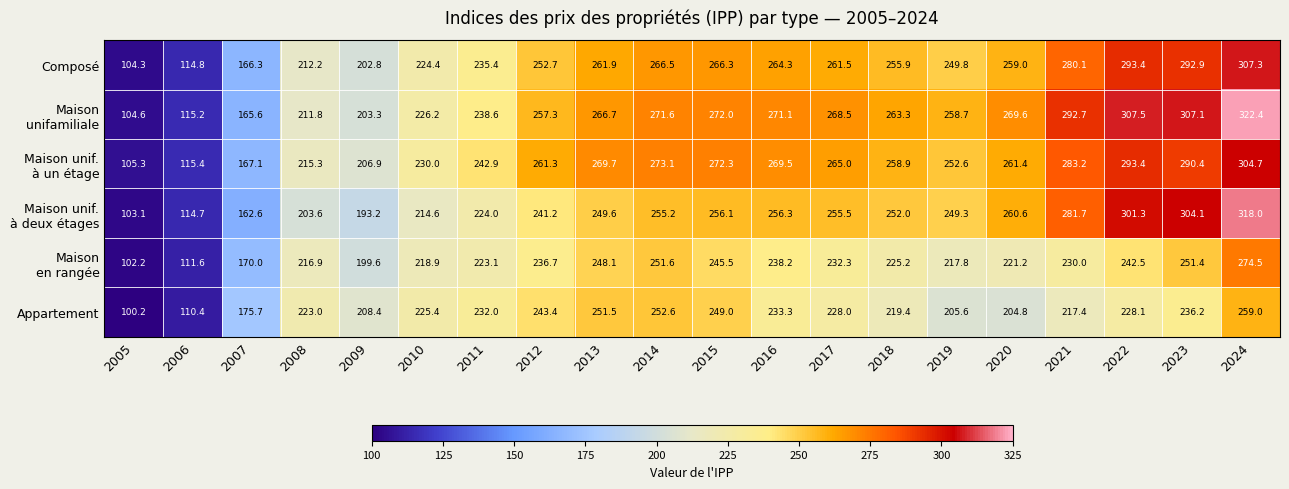

Which category has the lowest value across all series?

2005